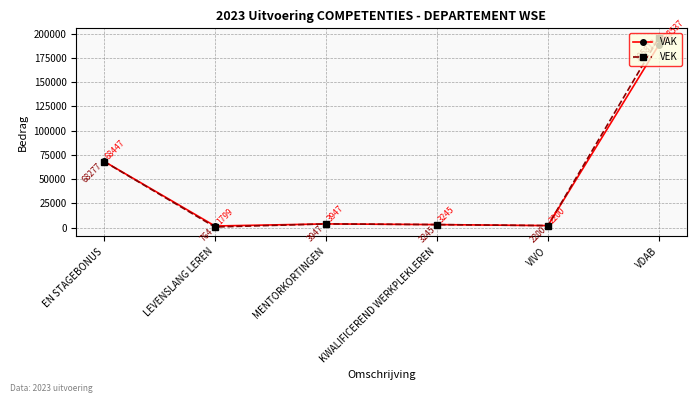

What is the minimum value for VAK?

1799